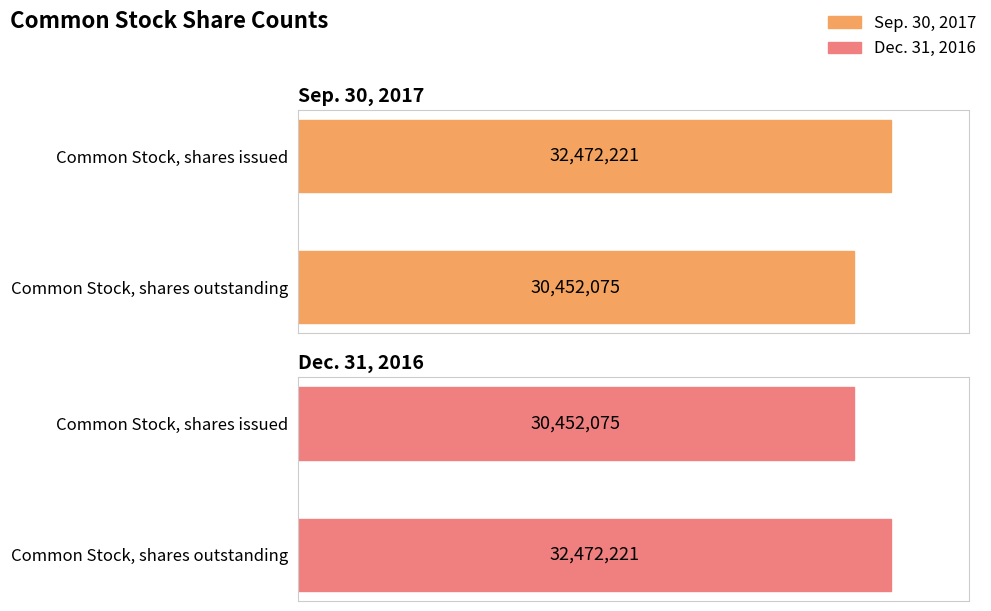

At which category is the sum across all series the highest?

Common Stock, shares issued